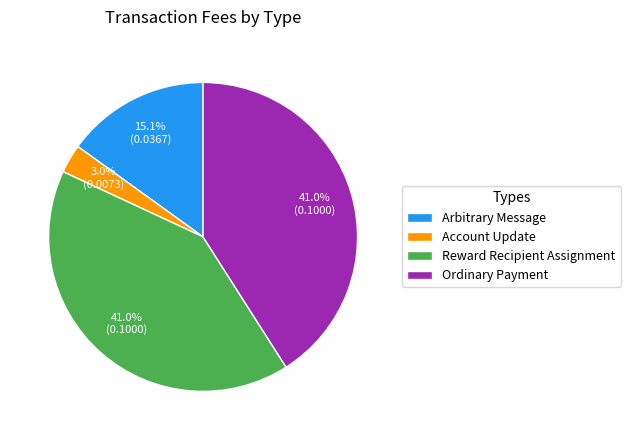

The Reward Recipient Assignment slice represents 41% of the pie. True or false?

True